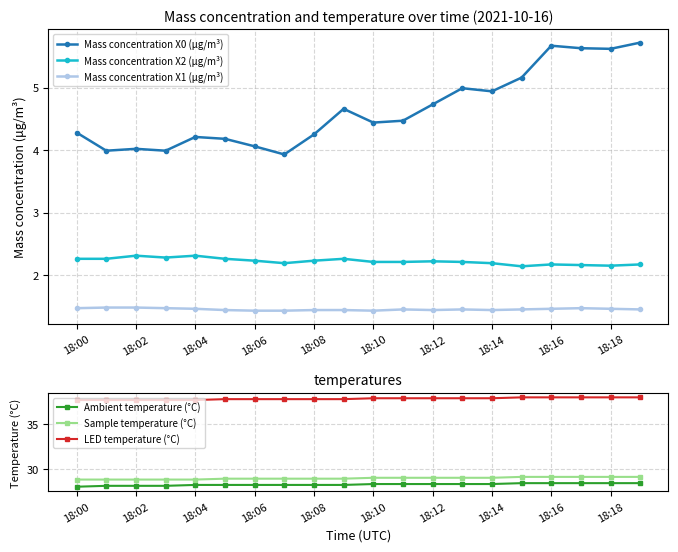

How many lines are shown in the chart?

6